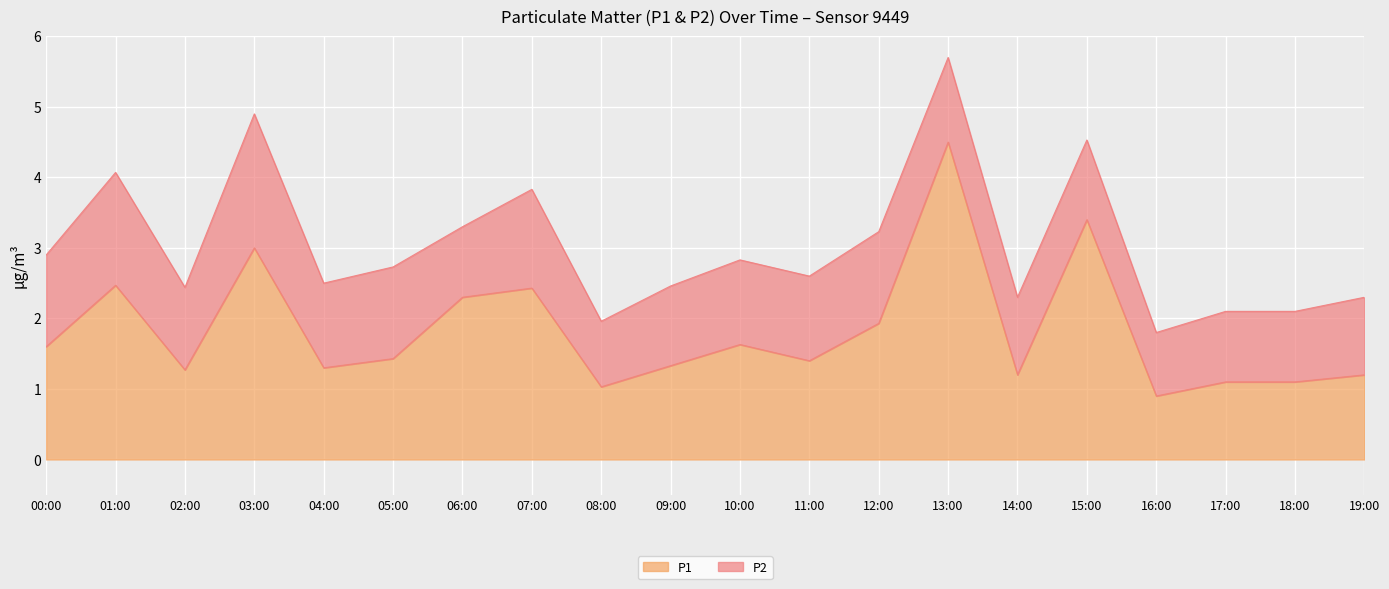

What is the change in value from 05:00 to 19:00?

-0.2